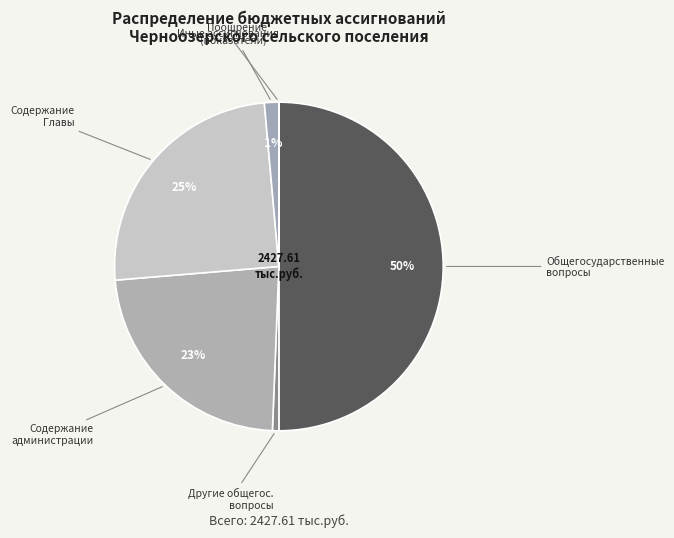

To the nearest percent, what is the average slice percentage?

17%